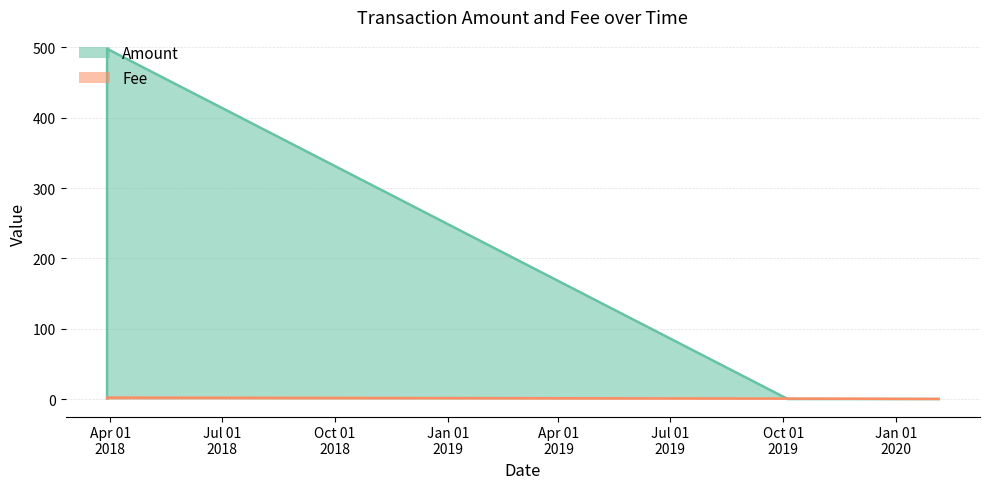

Reading left to right, extract all data points from this chart.

Amount: 1.0	498.0	0.0	0.0
Fee: 1.0	2.0	0.6	0.1